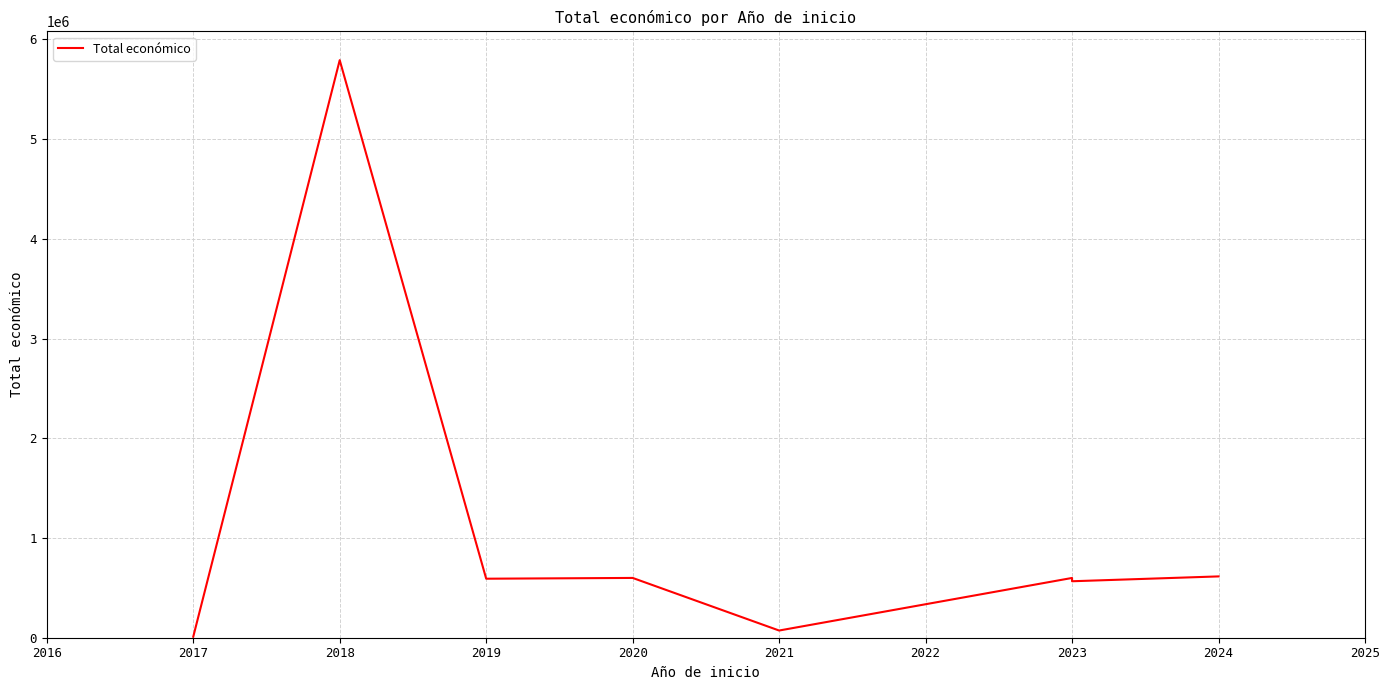

How many points are lower than both their immediate neighbors (excluding endpoints)?

3